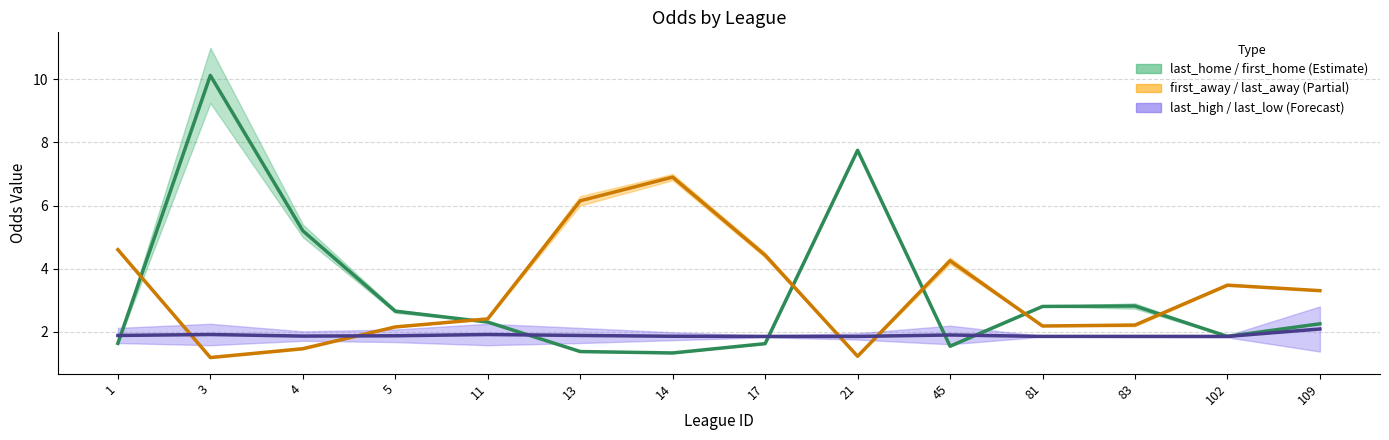

Reading left to right, extract all data points from this chart.

first_home: 1=1.6	3=10.1	4=5.2	5=2.7	11=2.3	13=1.4	14=1.3	17=1.6	21=7.8	45=1.5	81=2.8	83=2.8	102=1.9	109=2.2
last_away: 1=4.6	3=1.2	4=1.5	5=2.1	11=2.4	13=6.2	14=6.9	17=4.4	21=1.2	45=4.2	81=2.2	83=2.2	102=3.5	109=3.3
last_low: 1=1.9	3=1.9	4=1.9	5=1.9	11=1.9	13=1.9	14=1.9	17=1.9	21=1.9	45=1.9	81=1.9	83=1.9	102=1.9	109=2.1